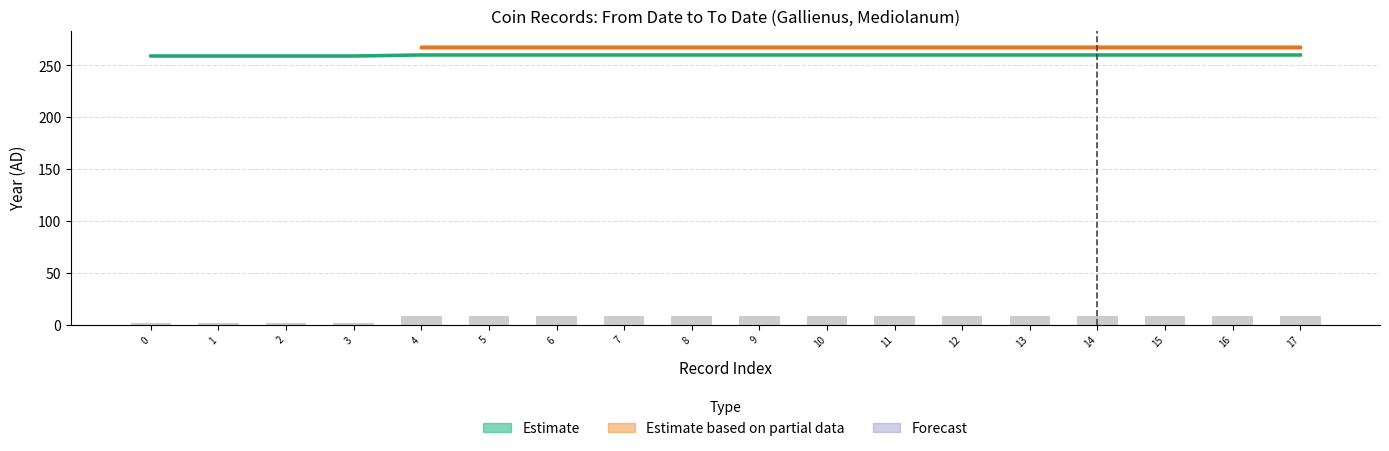

What is the sum of the From Date values at 7 and 15?

520